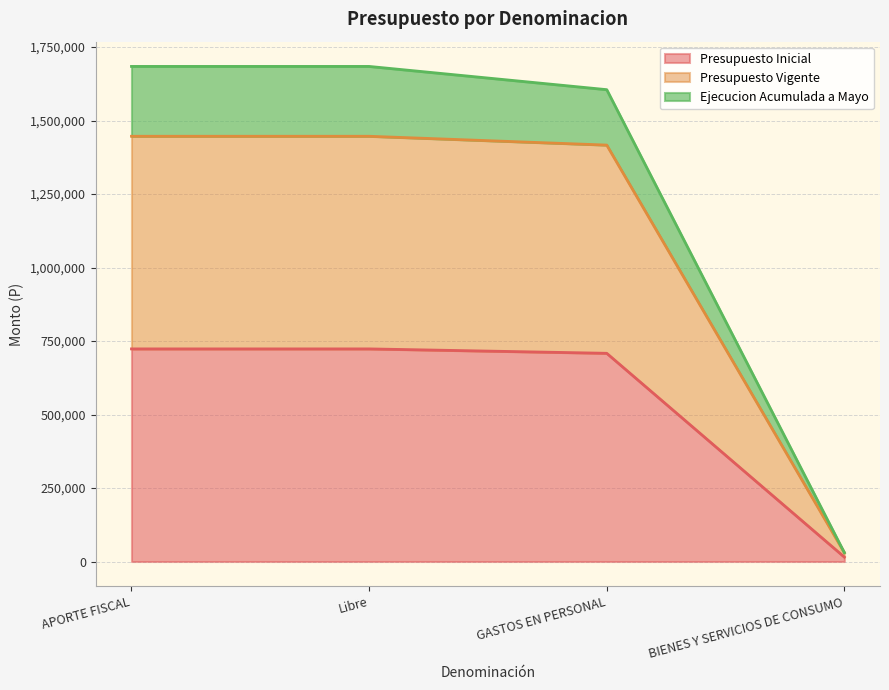

Does the chart display data point markers on the line(s)?

No